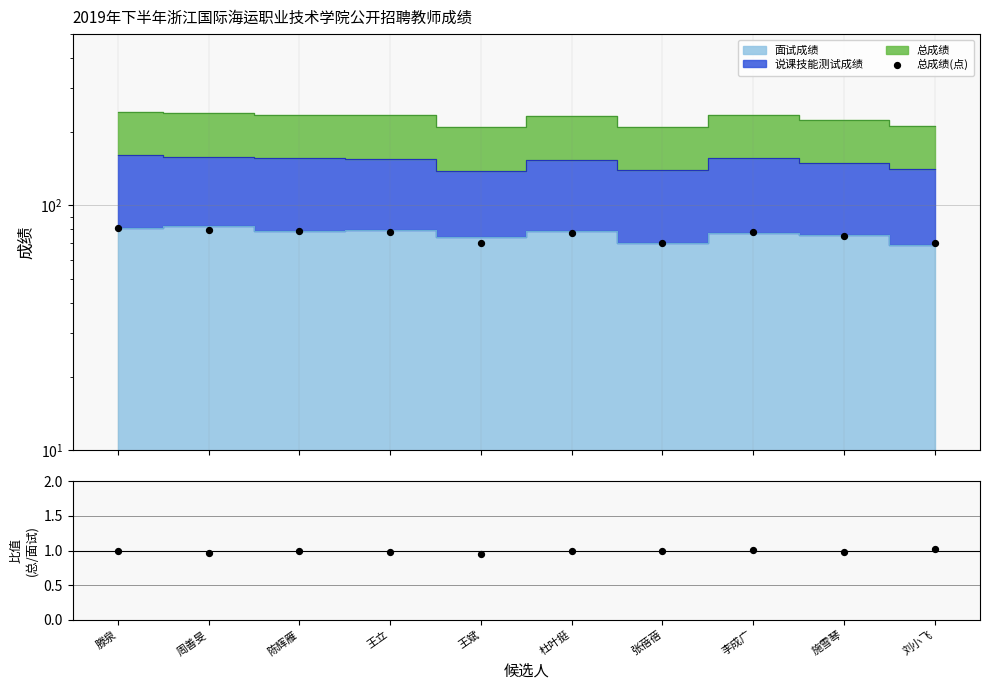

Which series contains the highest Y value?

总成绩(点)